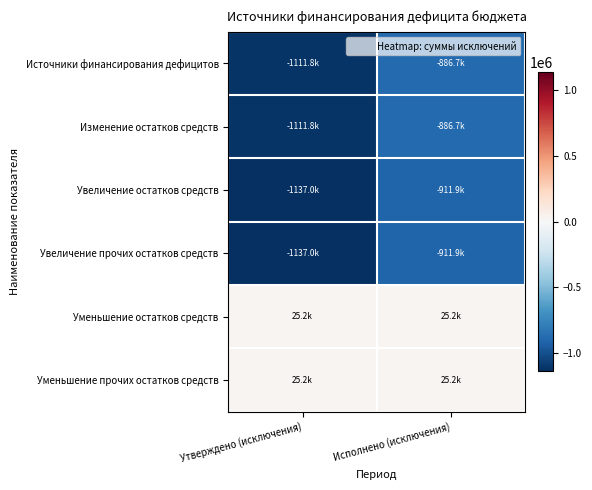

Reading left to right, transcribe all the data shown in this chart.

Источники финансирования дефицитов: Утверждено (исключения)=-1111809.8	Исполнено (исключения)=-886709.8
Изменение остатков средств: Утверждено (исключения)=-1111809.8	Исполнено (исключения)=-886709.8
Увеличение остатков средств: Утверждено (исключения)=-1137000.0	Исполнено (исключения)=-911900.0
Увеличение прочих остатков средств: Утверждено (исключения)=-1137000.0	Исполнено (исключения)=-911900.0
Уменьшение остатков средств: Утверждено (исключения)=25190.2	Исполнено (исключения)=25190.2
Уменьшение прочих остатков средств: Утверждено (исключения)=25190.2	Исполнено (исключения)=25190.2